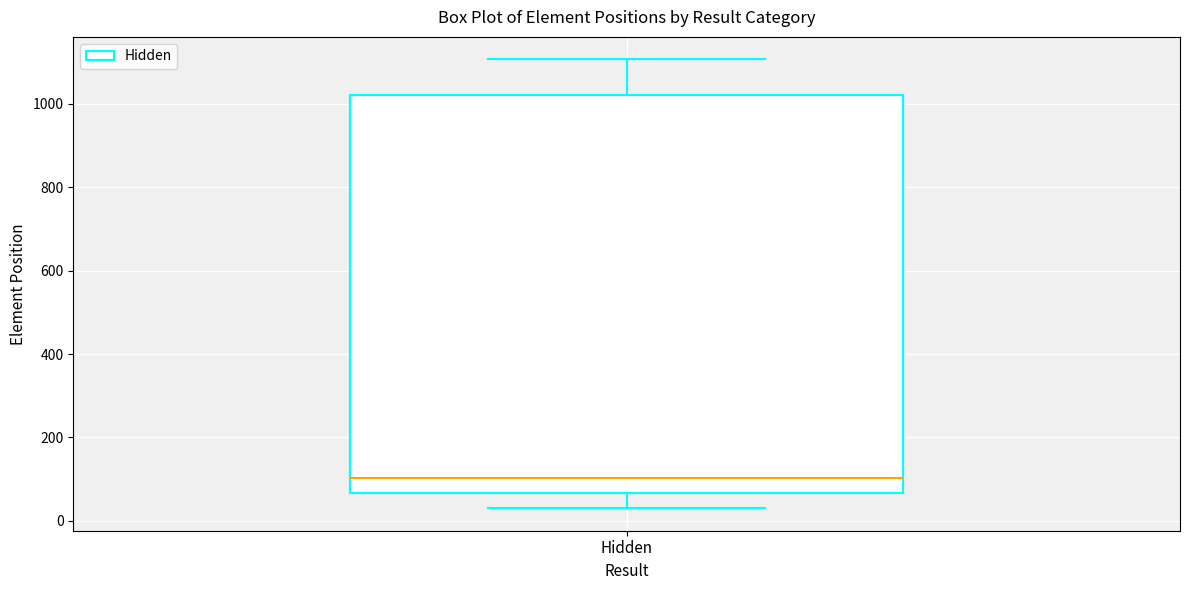

Transcribe this box plot: give where the median line is, the range the box spans, and where the two whiskers end, as read against the y-axis. The values are not printed on the chart, so give them approximately, as read against the axis.

median 100, box 60 to 1020, whiskers 40 to 1100